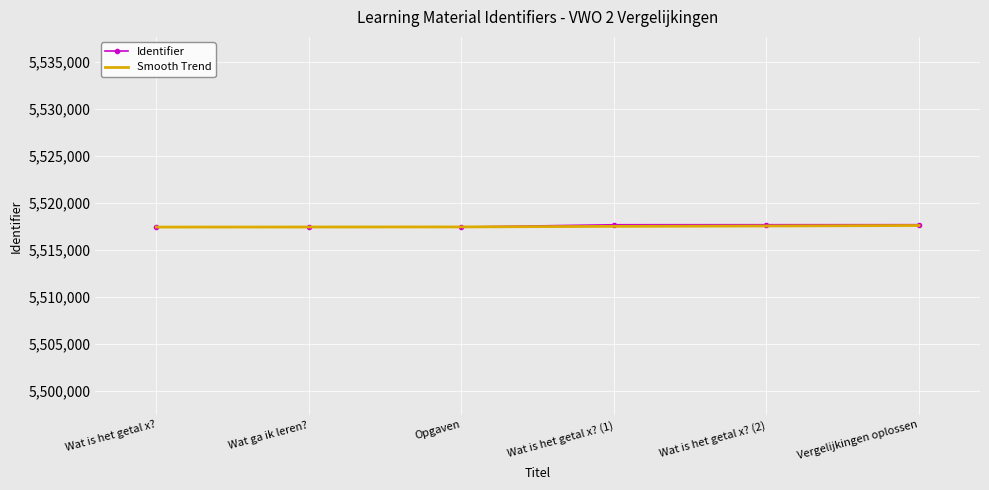

True or false: Smooth Trend has a value of 8254342 at Opgaven.

False